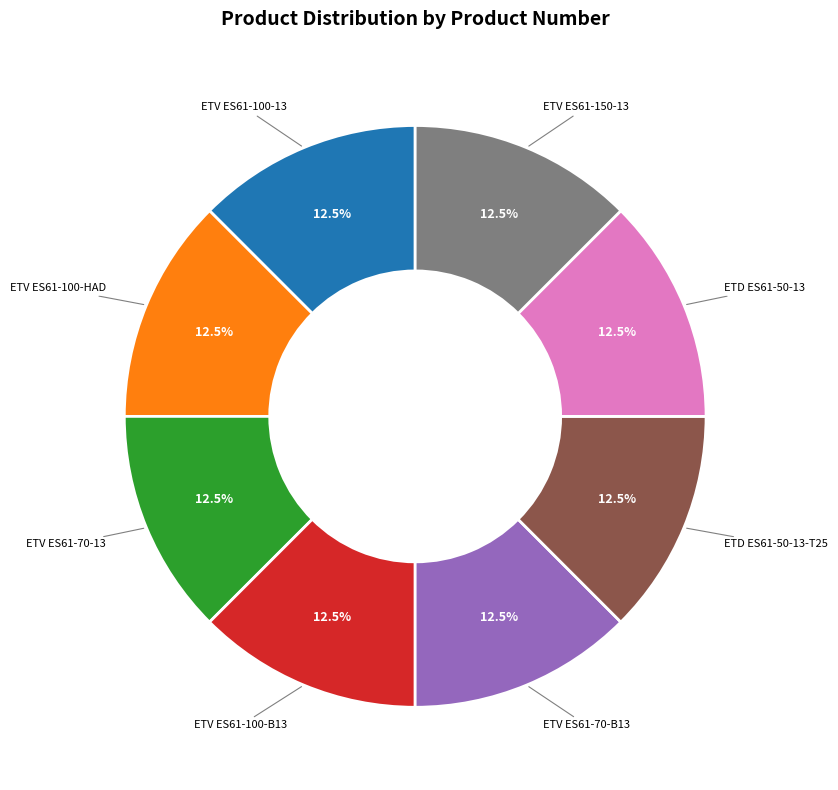

Approximately how many times larger is the value at ETV ES61-100-B13 compared to ETV ES61-70-B13?

1.0